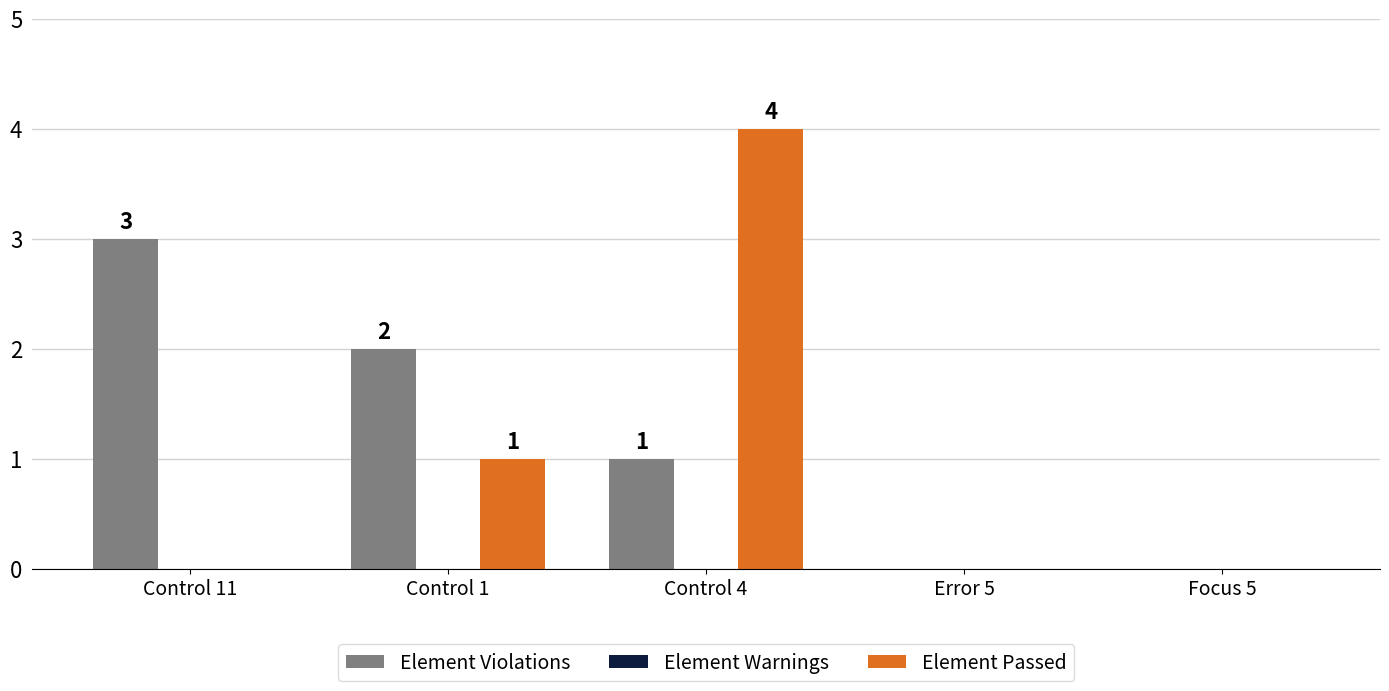

Which series has the largest range (max minus min)?

Element Passed